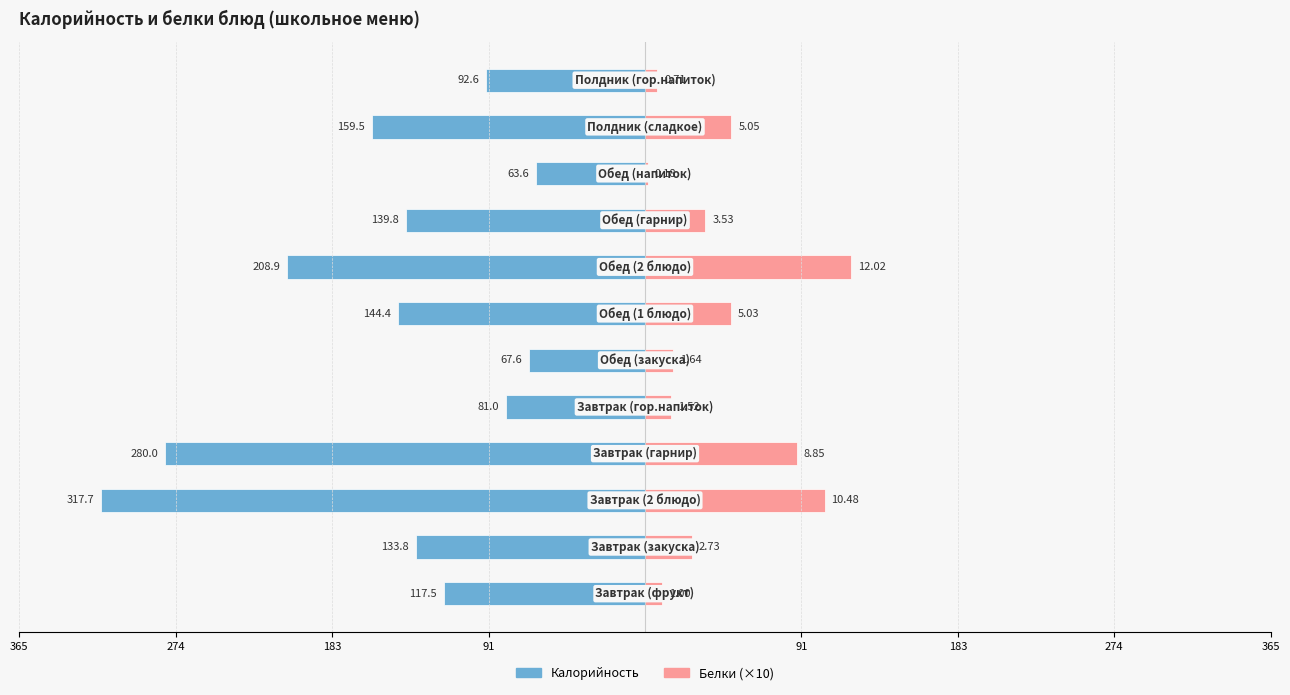

How many series are shown in this chart?

2